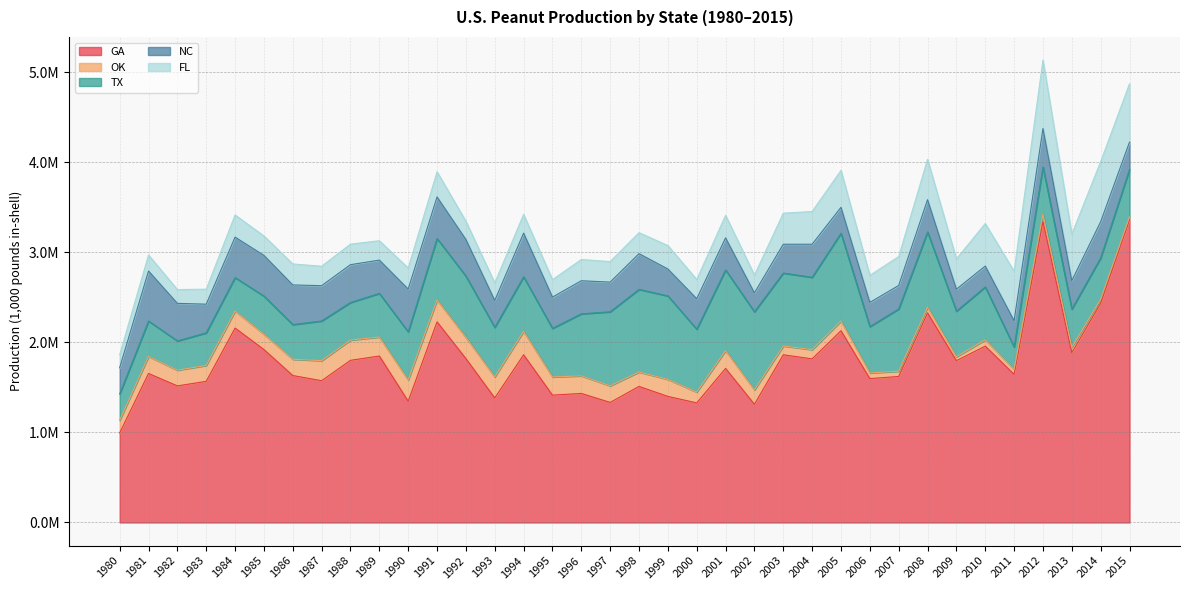

In GA, how many points are lower than both neighbors (excluding endpoints)?

13